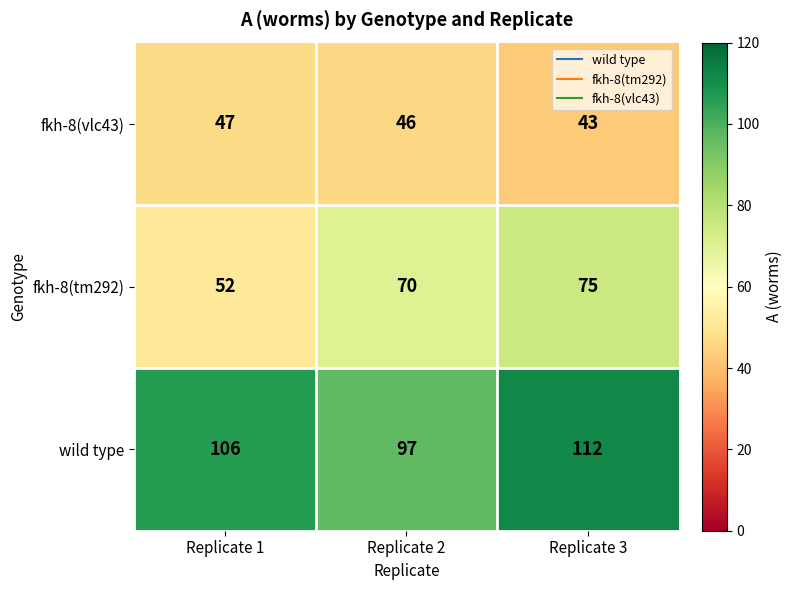

At which category is the sum across all series the highest?

Replicate 3